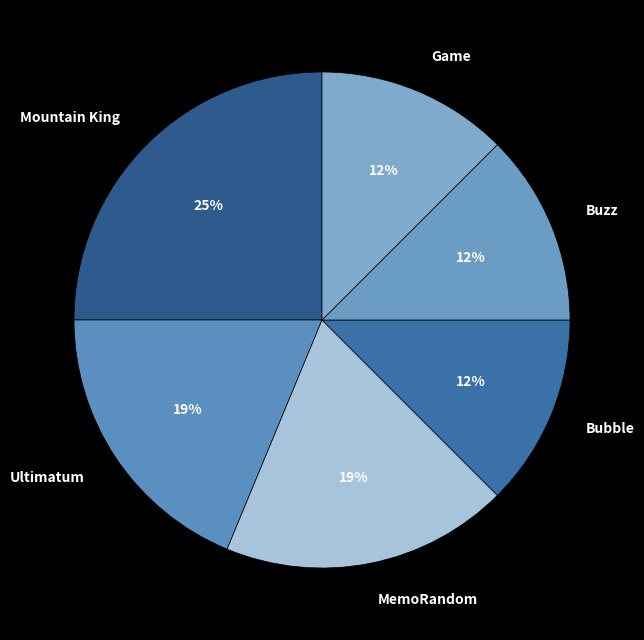

To the nearest percent, what percentage of the pie is MemoRandom?

19%